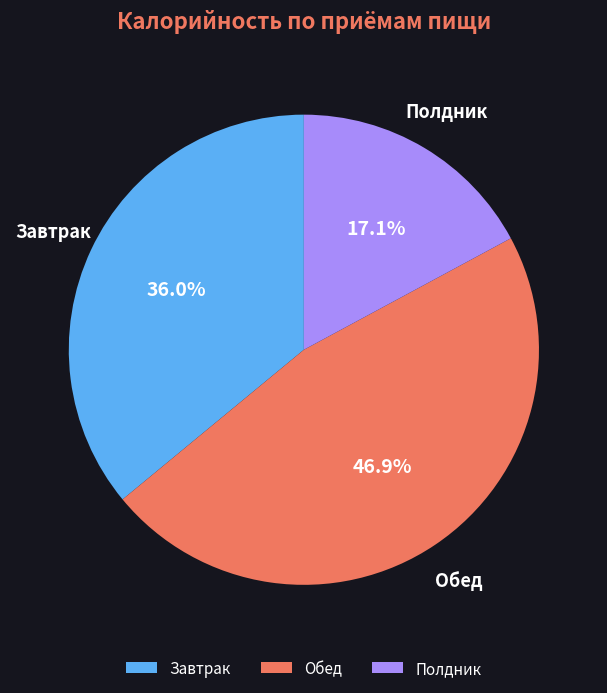

How many segments does this pie chart have?

3